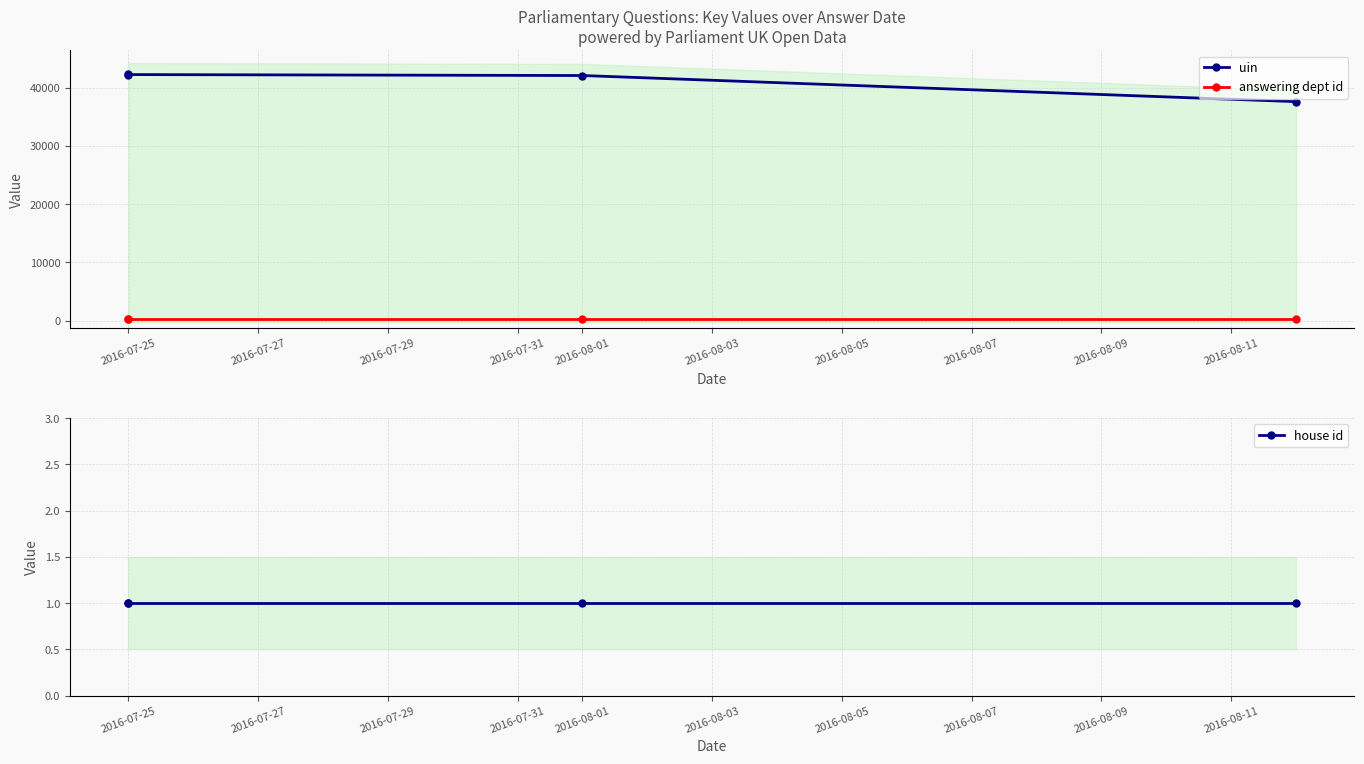

The answering dept id series shows 201 at 2016-07-31. True or false?

True